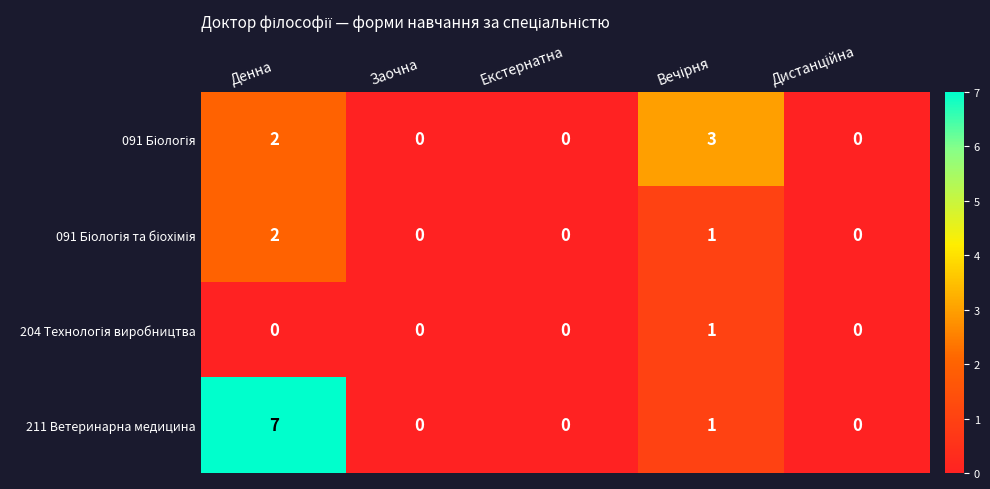

True or false: 211 Ветеринарна медицина has a value of 0 at Заочна.

True